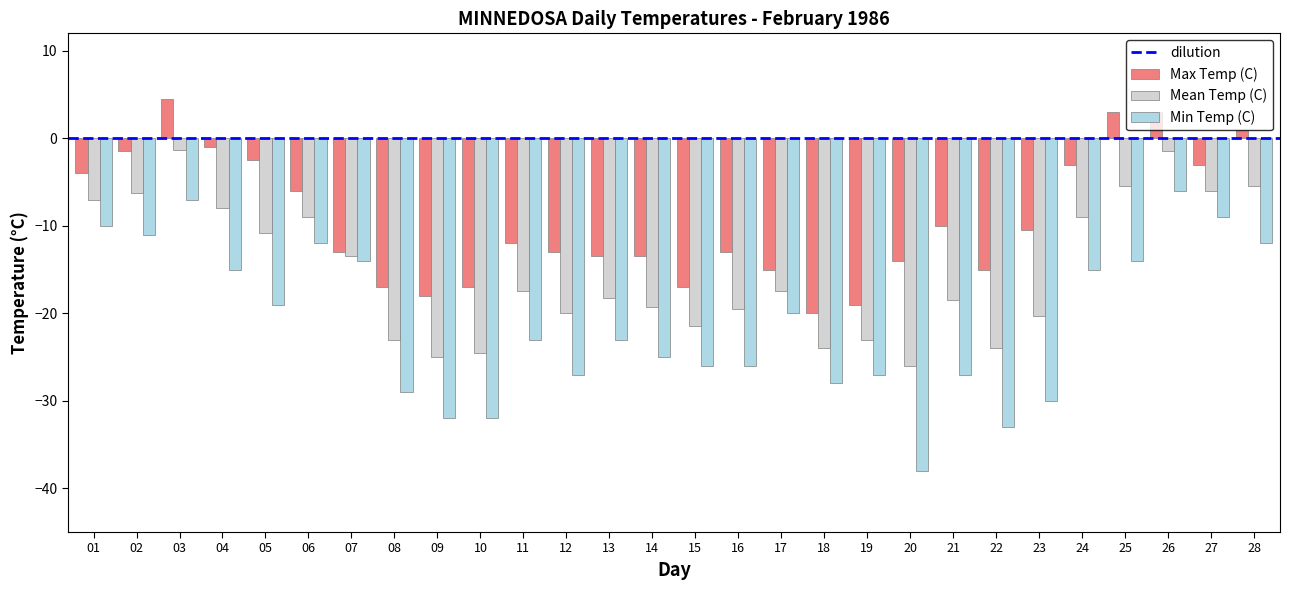

The value of Max Temp (C) at 26 is 3.0. True or false?

True